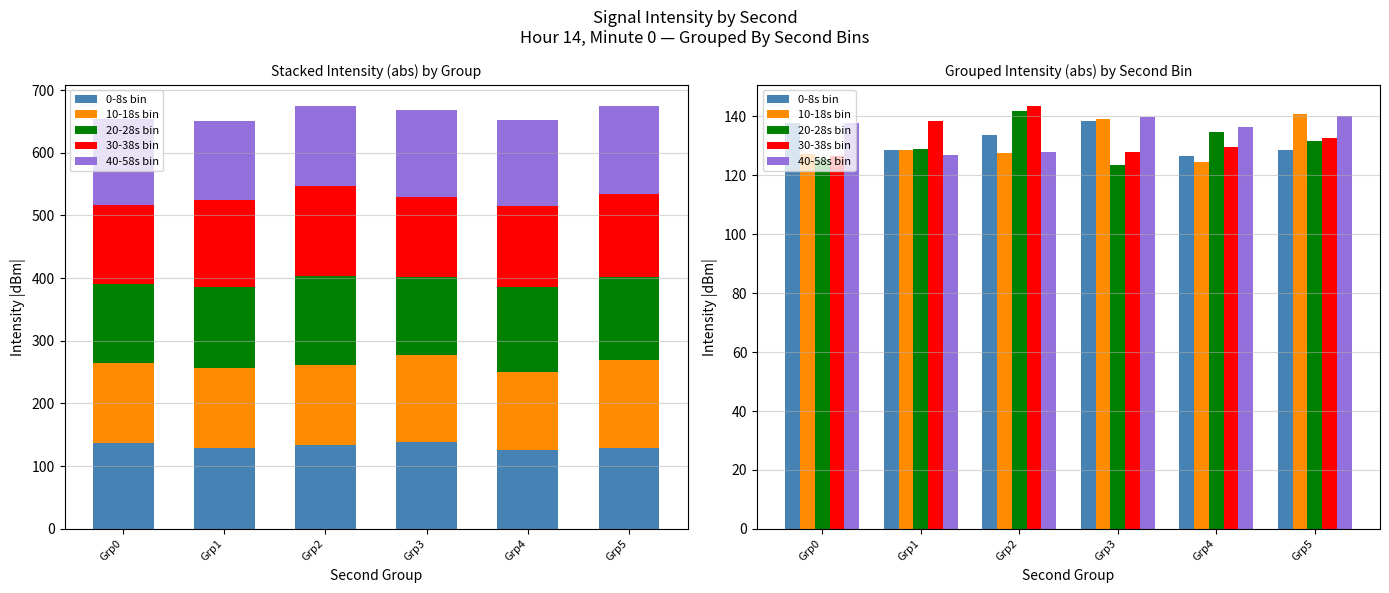

What is the difference between the highest and lowest values at Grp1?

11.5